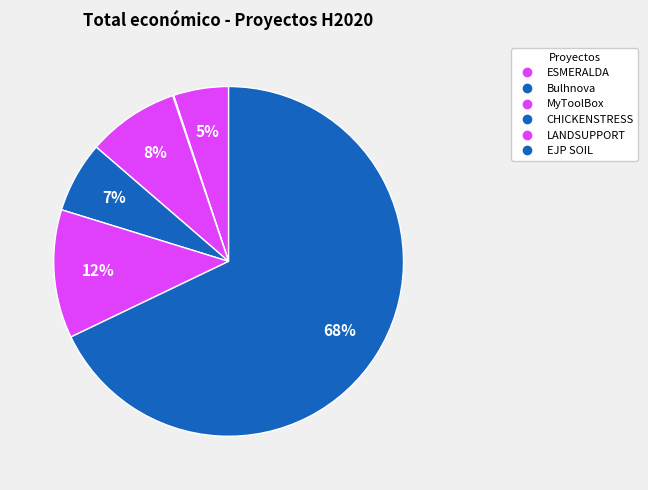

What portion of the pie excludes LANDSUPPORT?

88.1%